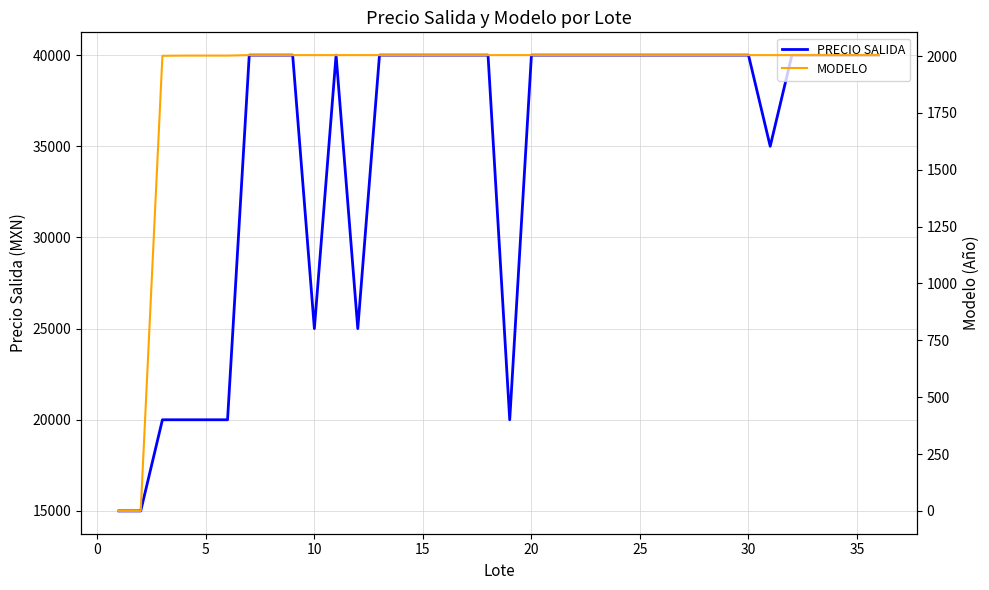

What is the lowest value of the PRECIO SALIDA series?

15000